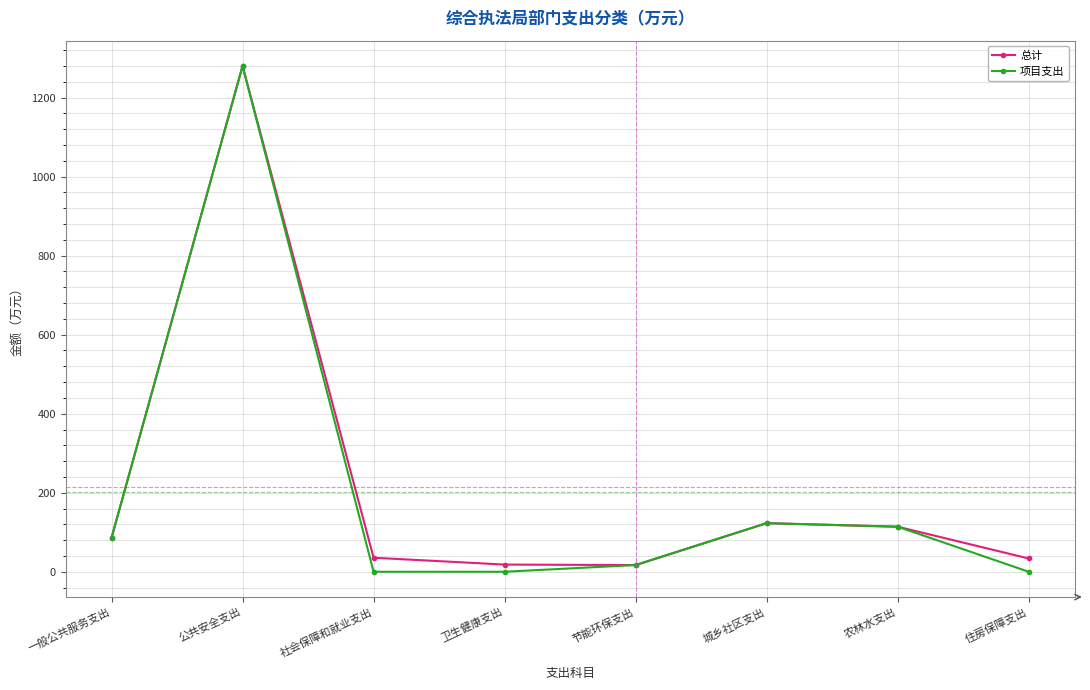

At which label is 总计 closest to 648?

城乡社区支出